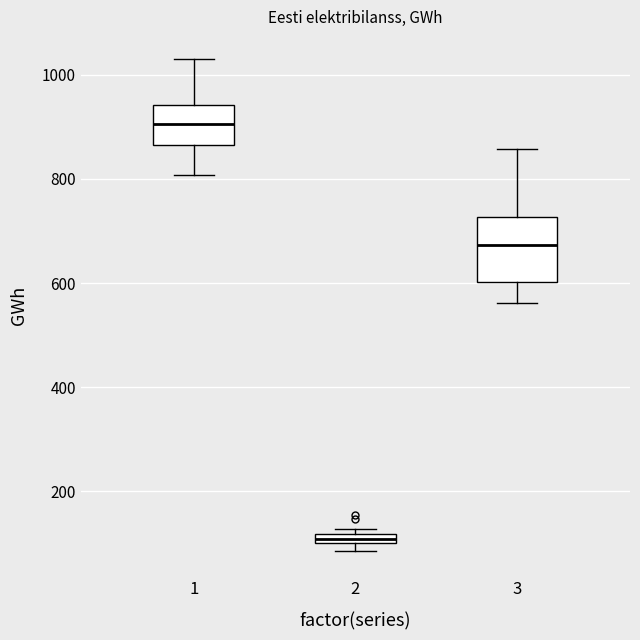

Which box's median line is the highest?

1